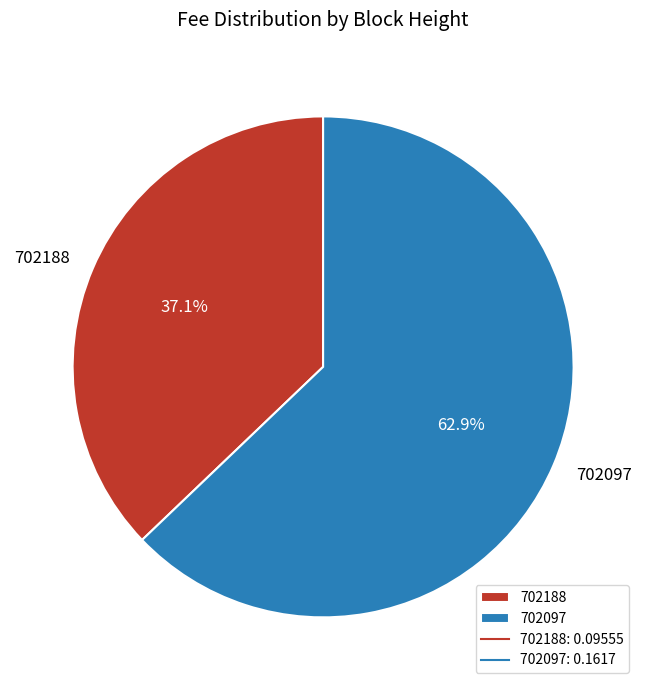

What is the largest slice in the pie chart?

702097